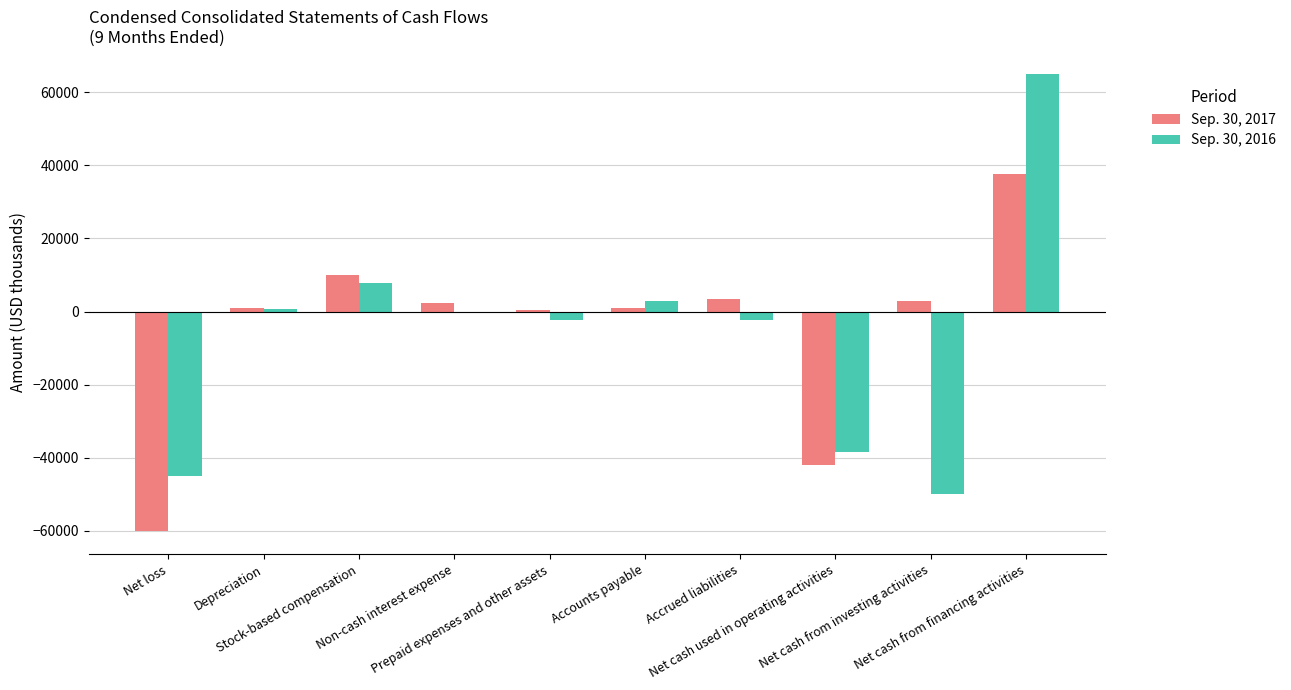

What is the sum of the Sep. 30, 2017 values at Prepaid expenses and other assets and Net cash used in operating activities?

-41647